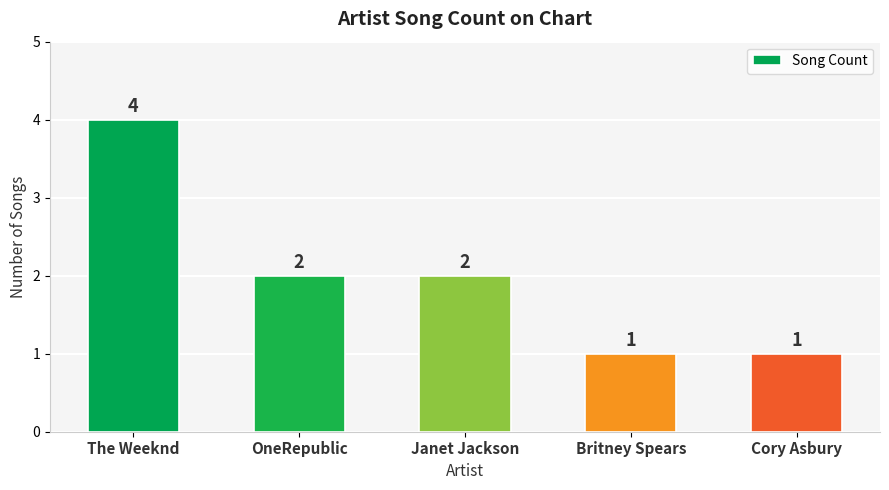

What is the sum of all values?

10